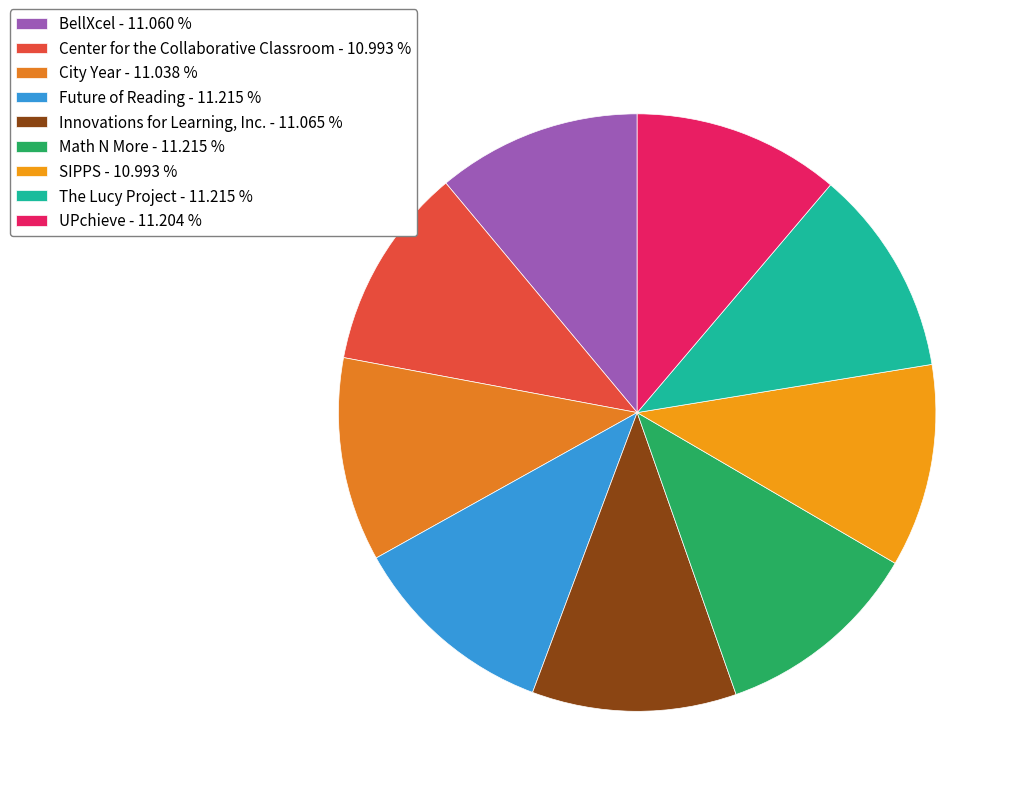

Count the number of slices in the pie.

9